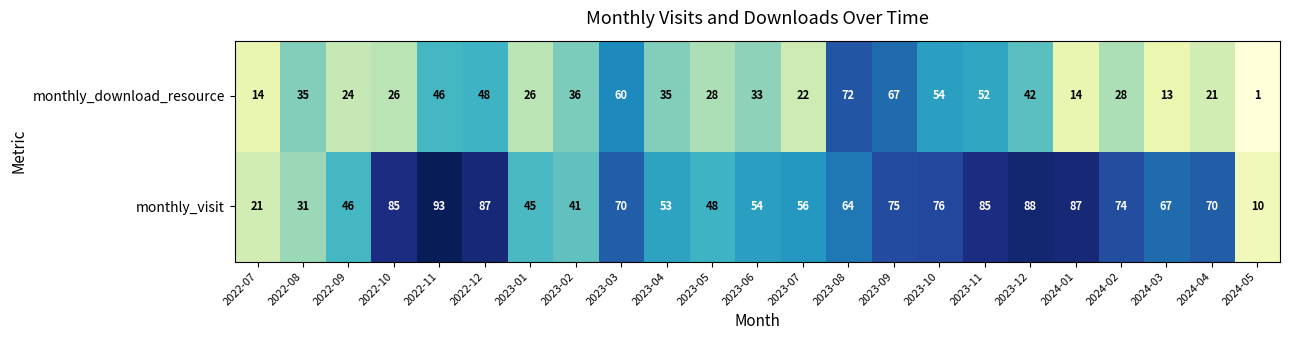

Which series has the largest range (max minus min)?

monthly_visit